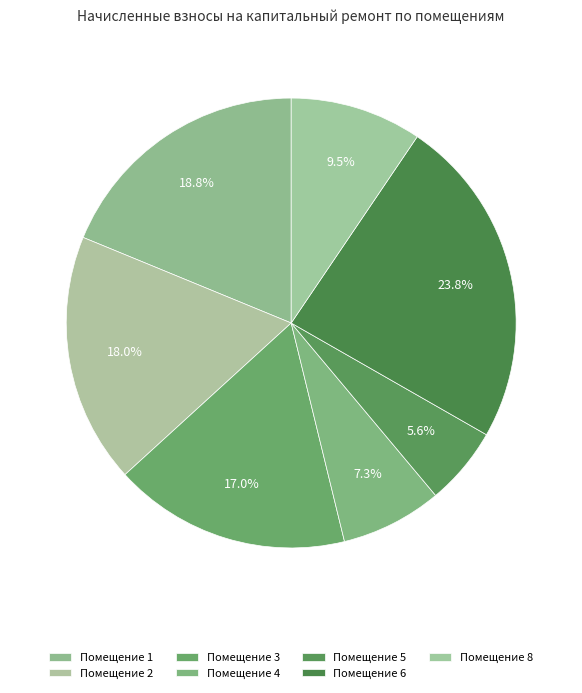

Is there any slice that represents more than half of the pie?

No